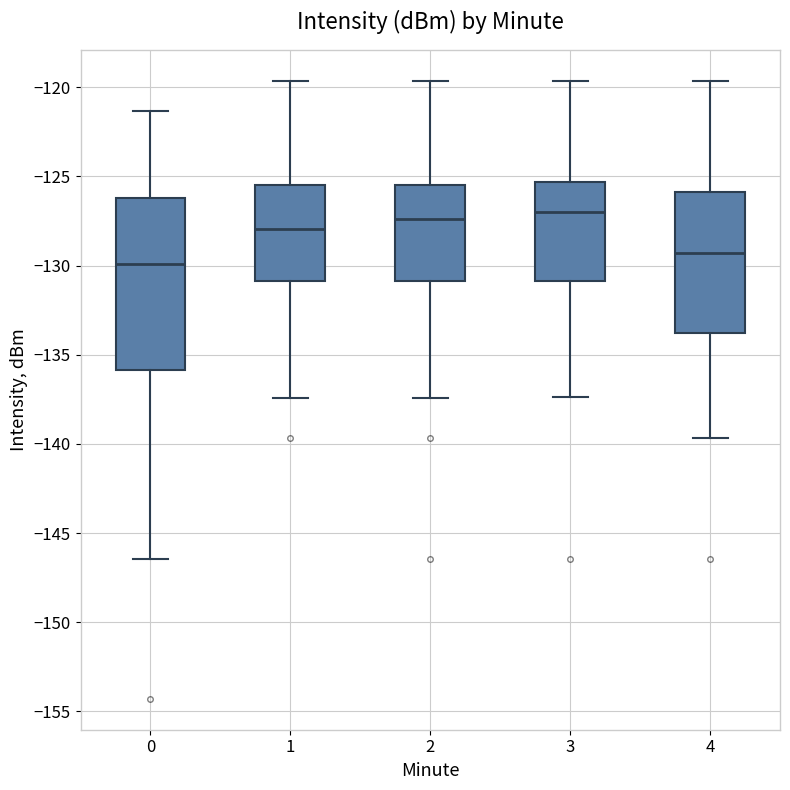

Where does the upper whisker of the box at x = 0 end on the y-axis? The values are not printed on the chart, so give them approximately, as read against the axis.

-121.5